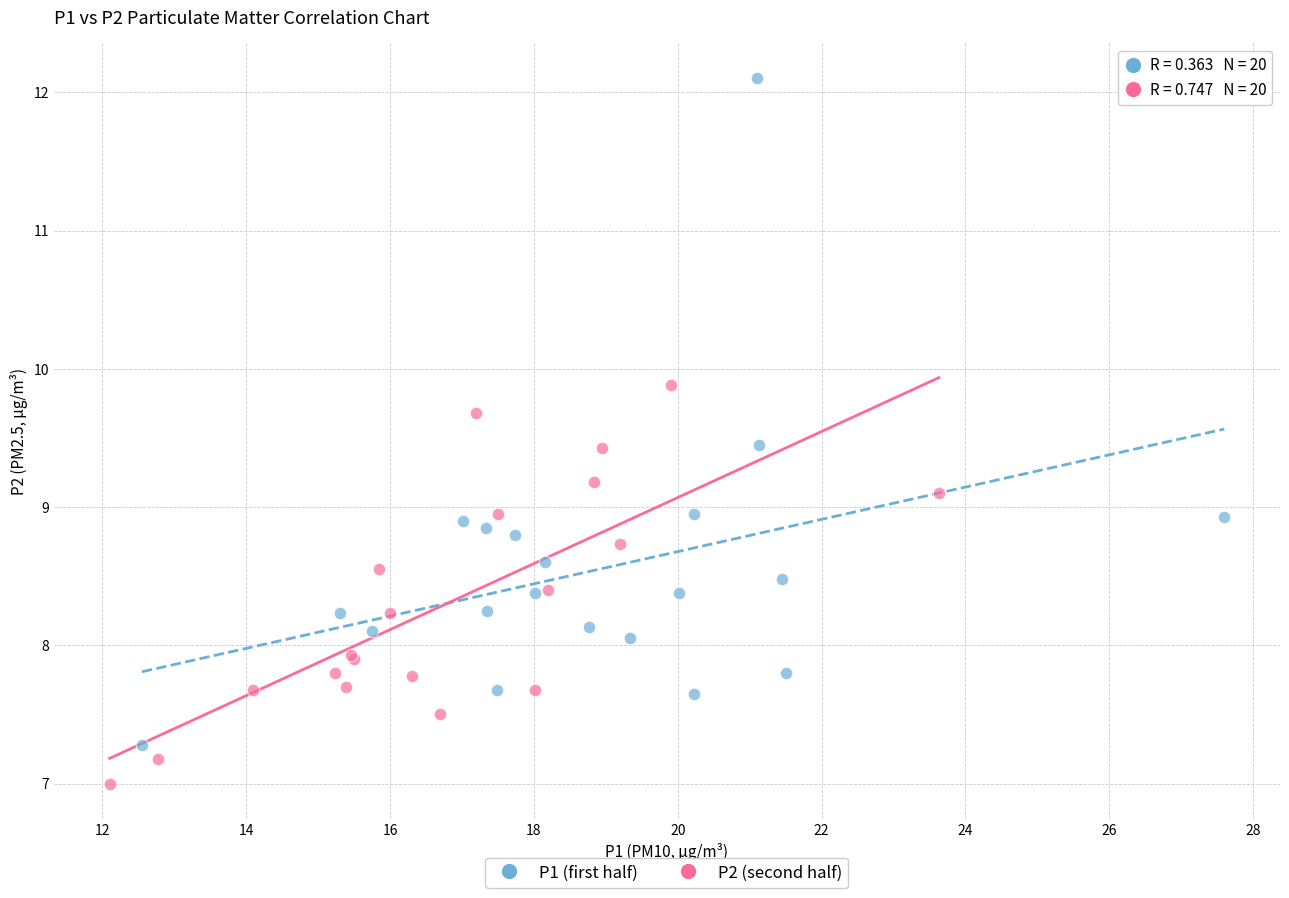

Which series contains the lowest Y value?

P2 (second half)